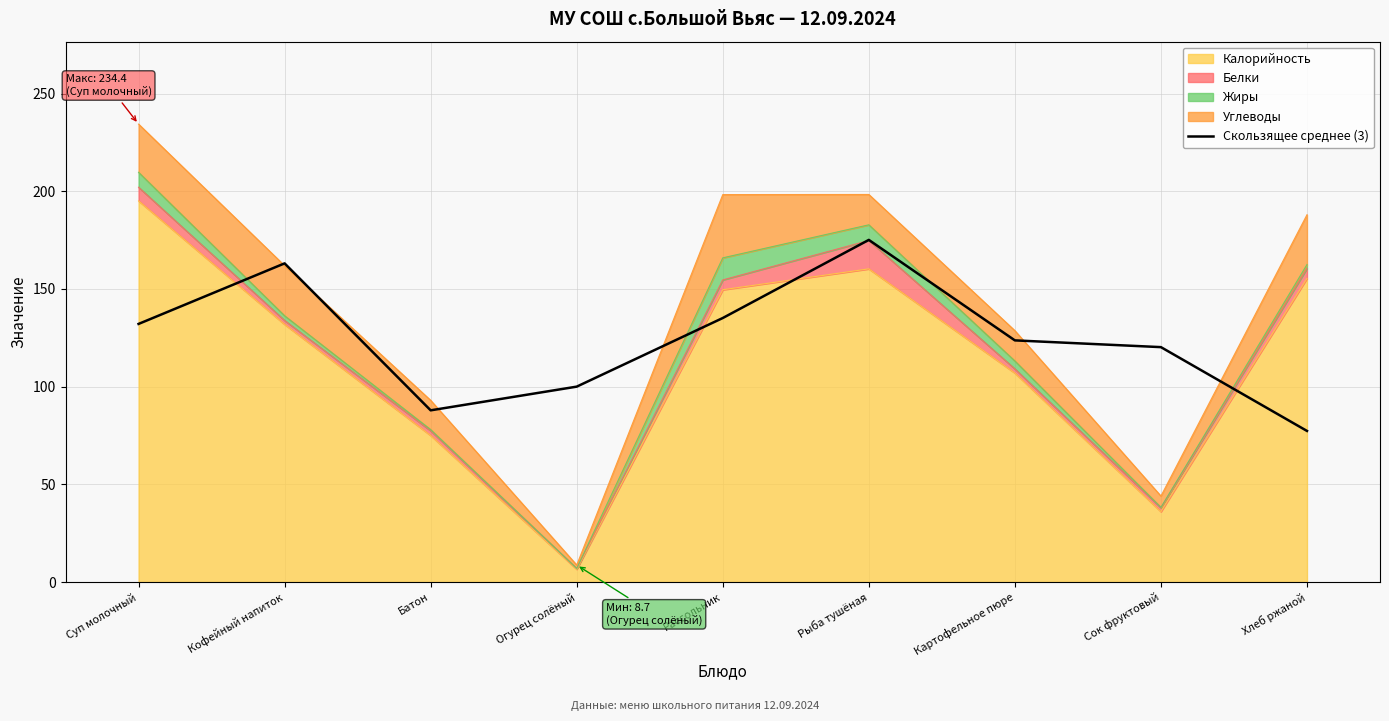

At which category does the data reach its first local peak?

Кофейный напиток